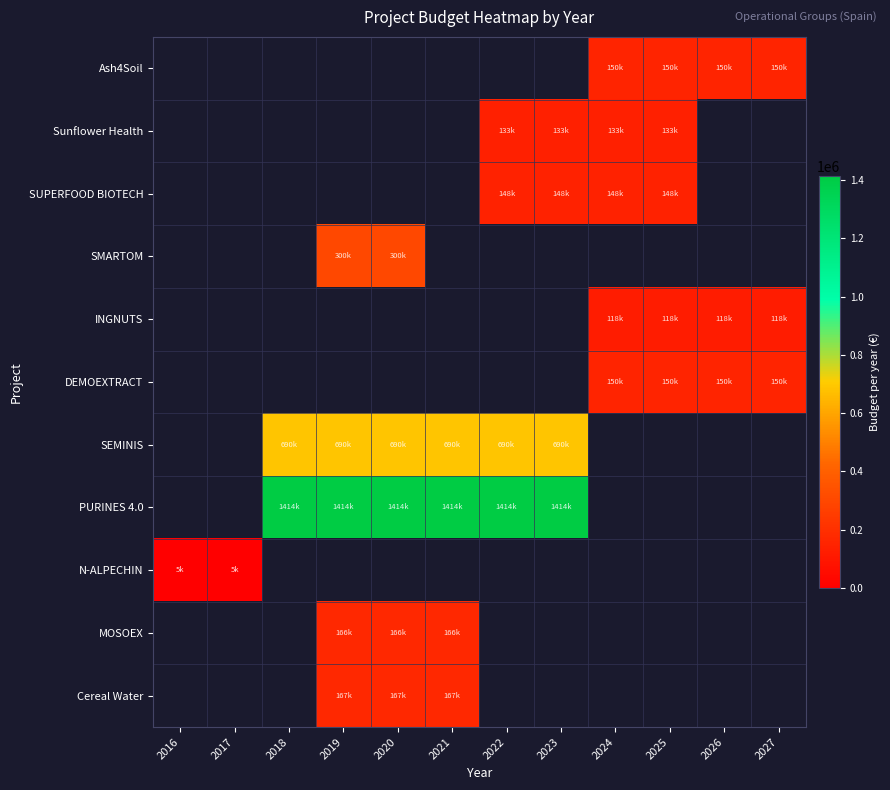

How many data points does each series have?

12